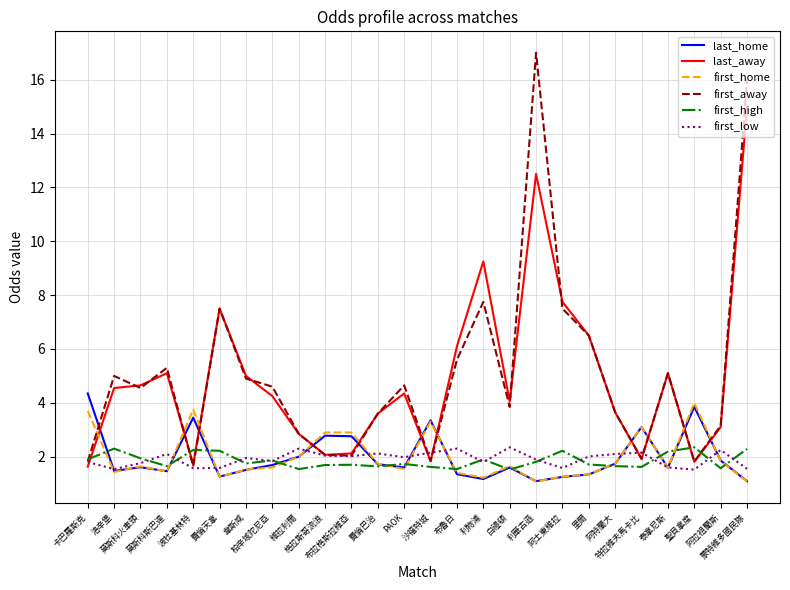

Where does the last_away series first go above 4?

洛辛堡